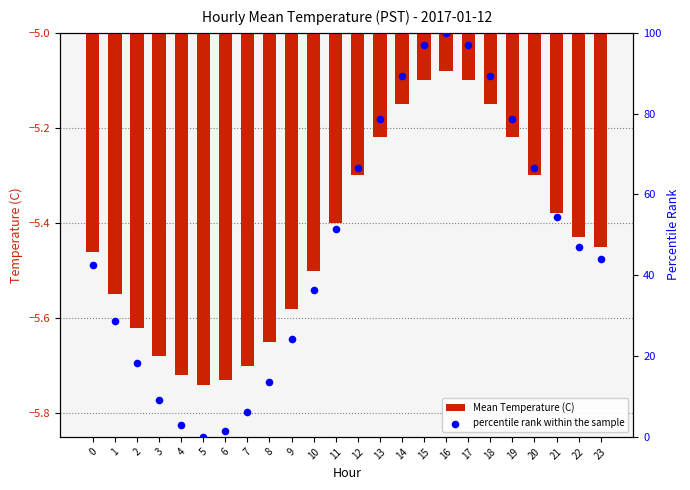

Which series reaches the minimum Y coordinate?

Mean Temperature (C)